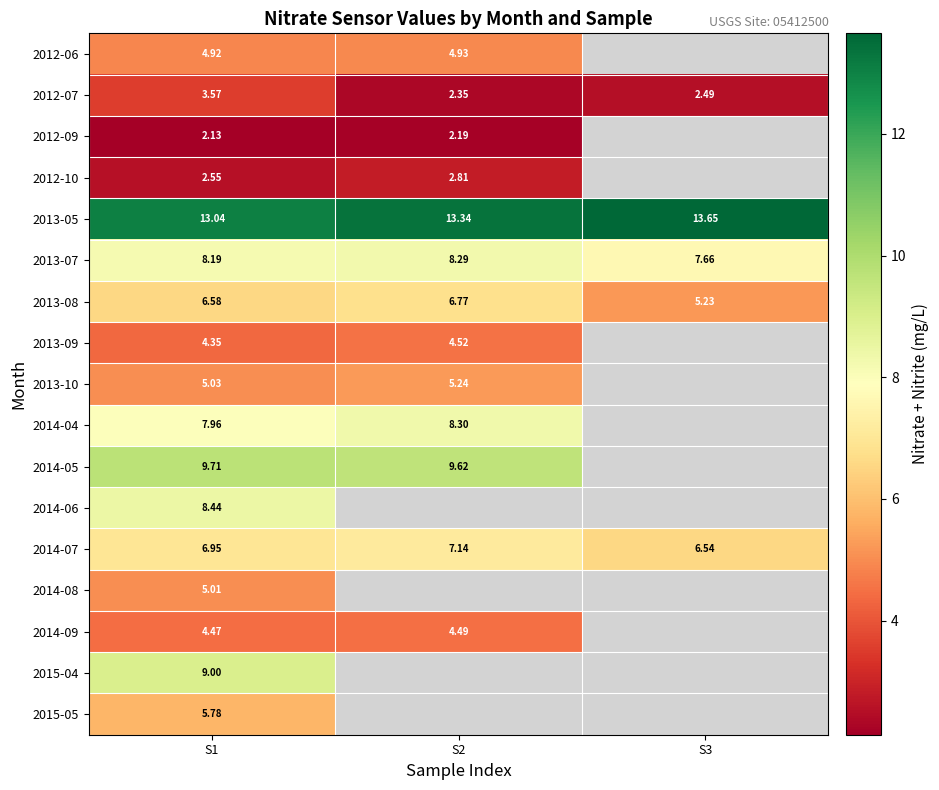

Is the value of 2013-05 at S3 greater than the value of 2014-06 at S1?

Yes